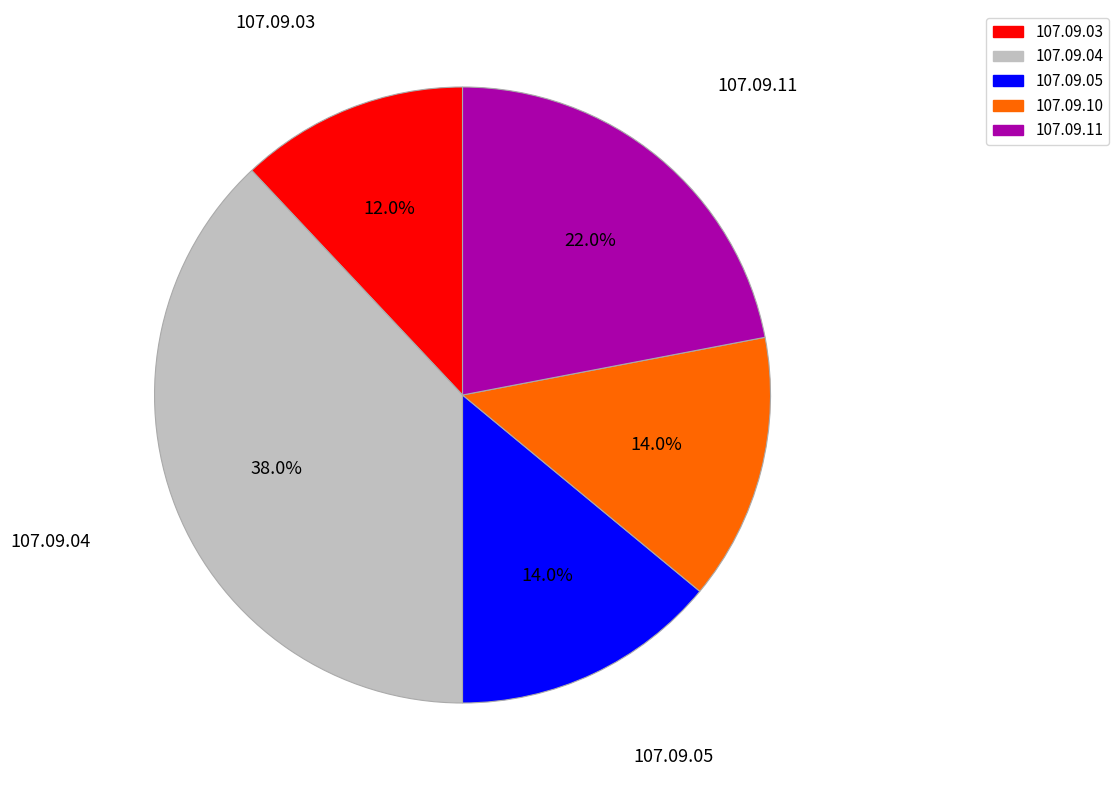

To the nearest percent, what is the average slice percentage?

20%